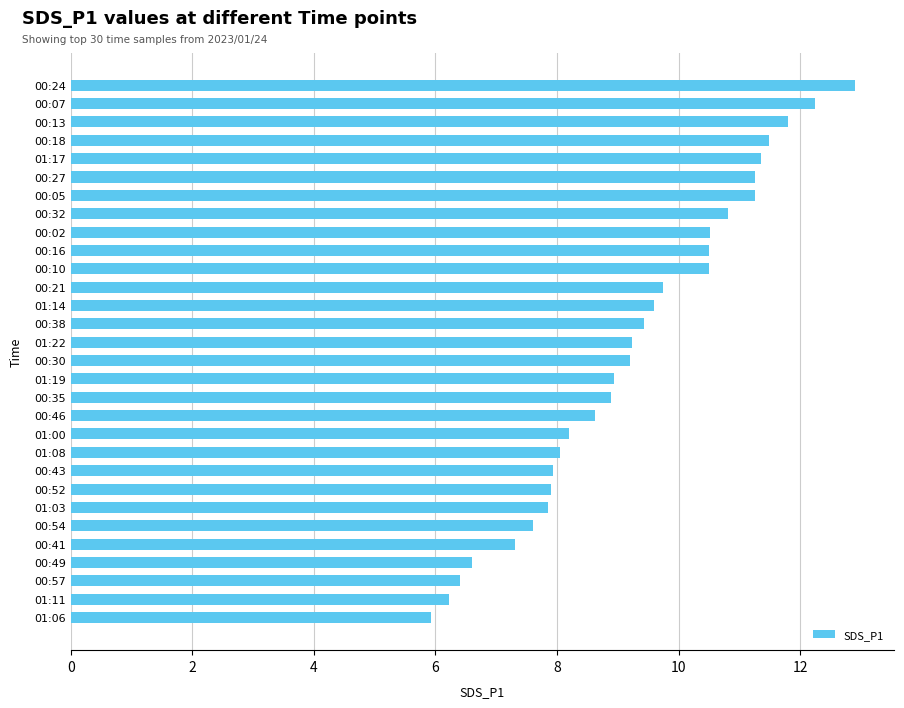

The value at 00:46 is 14.9. True or false?

False